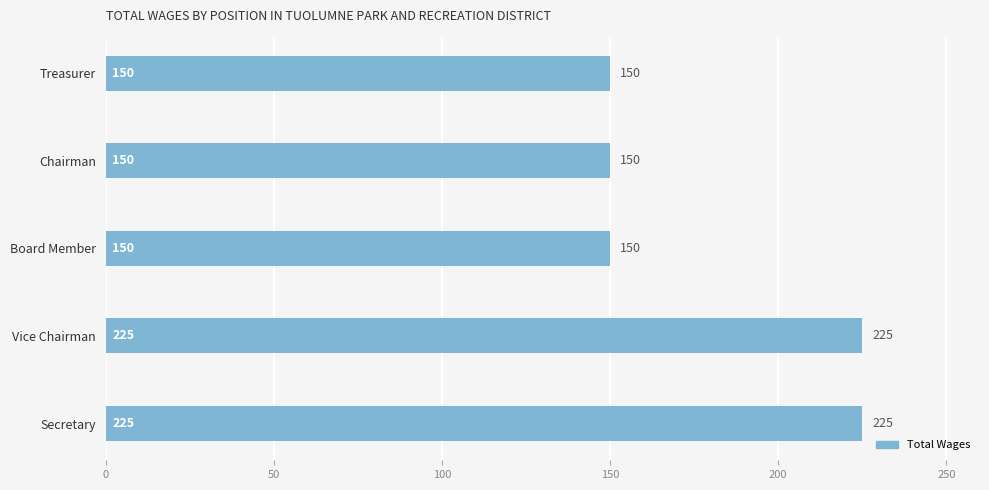

What is the difference between the second highest and second lowest values?

75